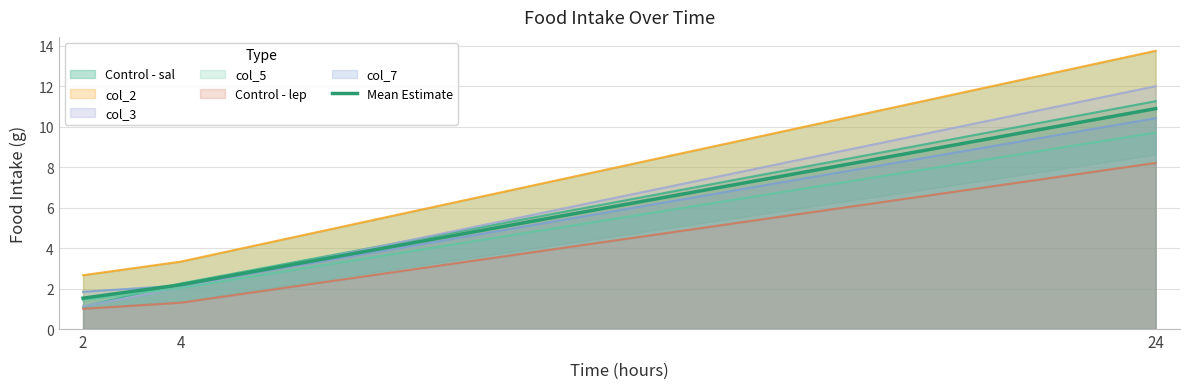

Does the chart display data point markers on the line(s)?

No